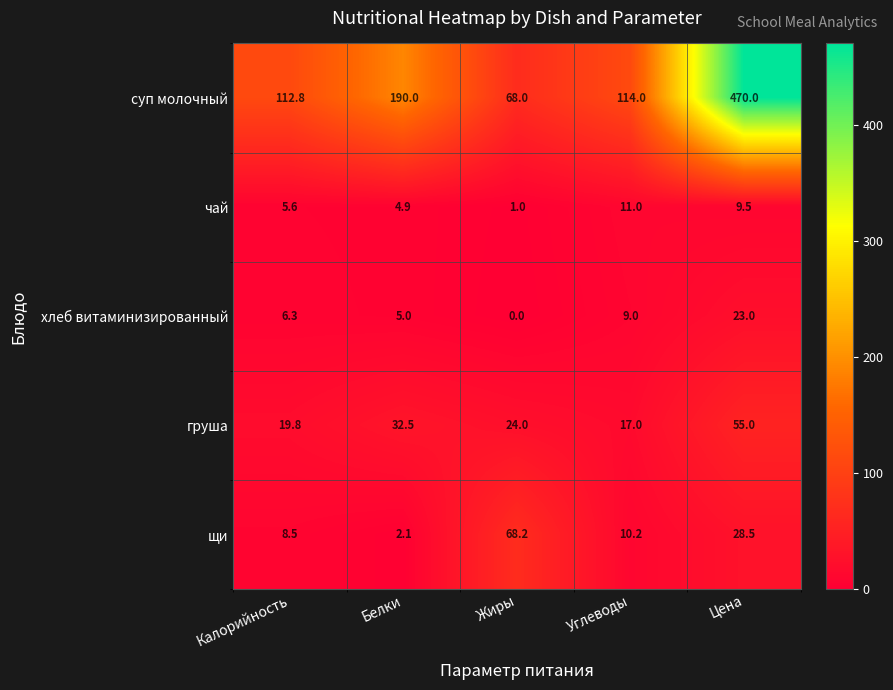

What is the sum of all хлеб витаминизированный values?

43.3